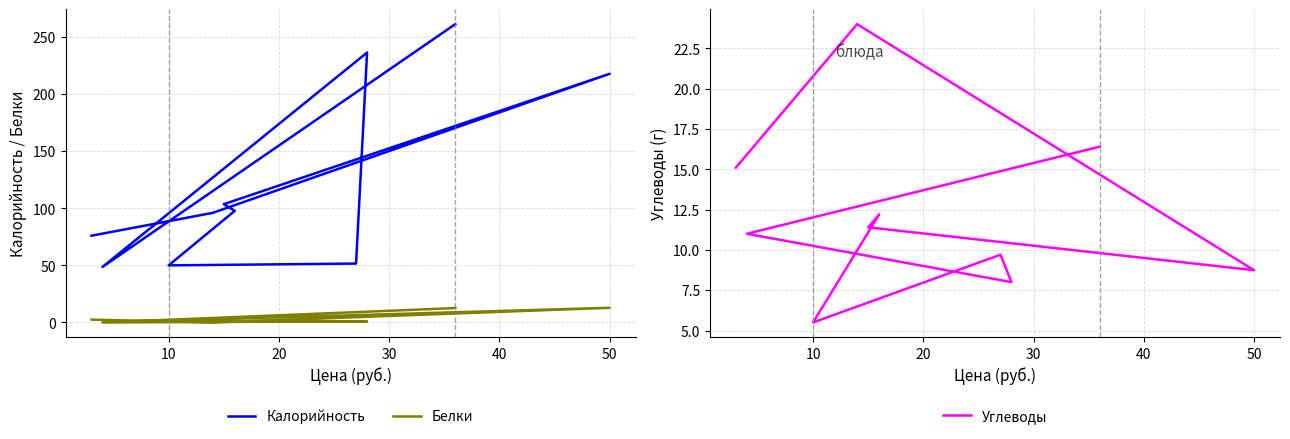

Rank the series at 10 from lowest to highest value.

Белки, Углеводы, Калорийность